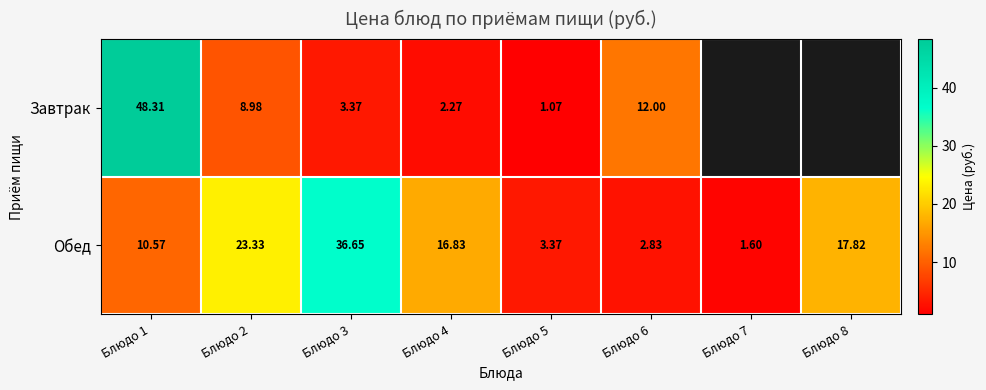

What is the average value of the Обед series?

14.1